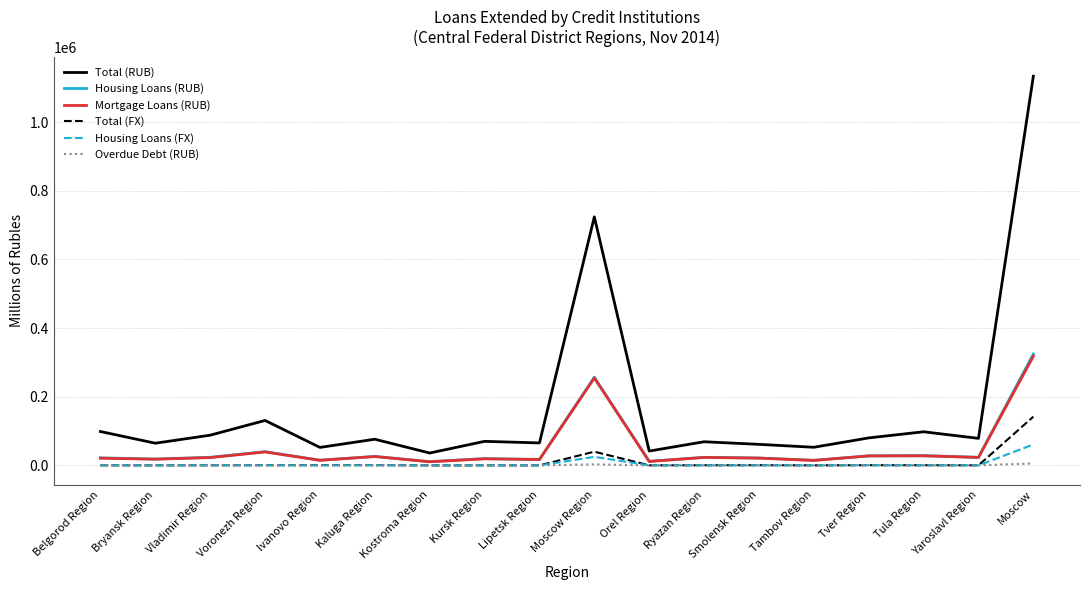

Is the value of Overdue Debt (RUB) at Smolensk Region greater than the value of Mortgage Loans (RUB) at Moscow Region?

No